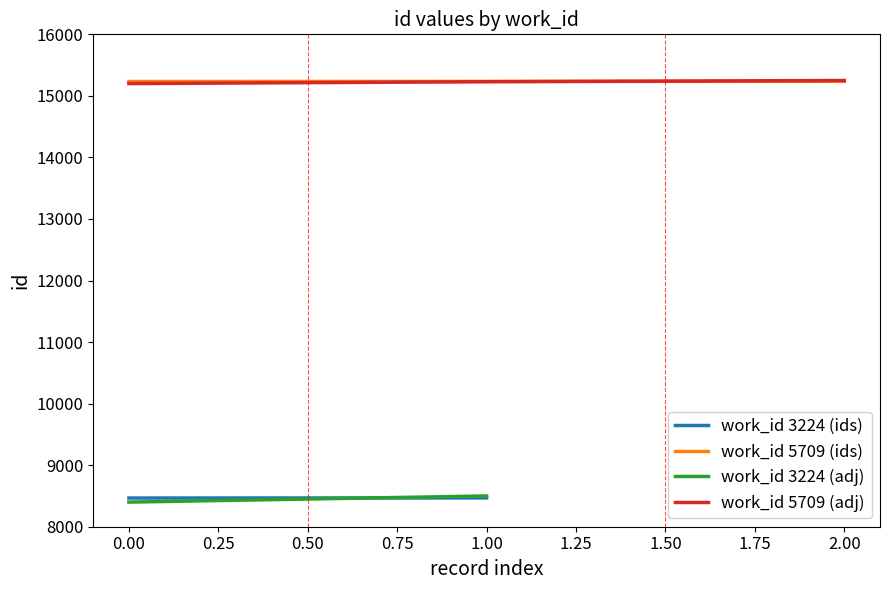

The value of work_id 5709 (ids) at 0.00 is 8248. True or false?

False